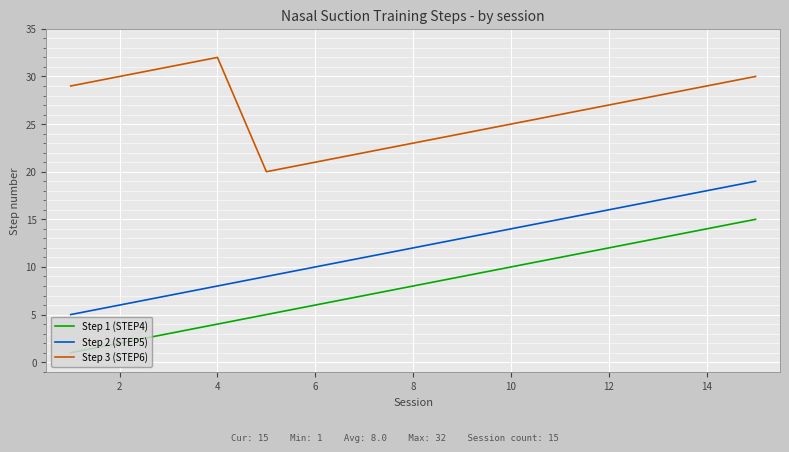

Rank the series by their maximum value, from lowest to highest.

Step 1 (STEP4), Step 2 (STEP5), Step 3 (STEP6)